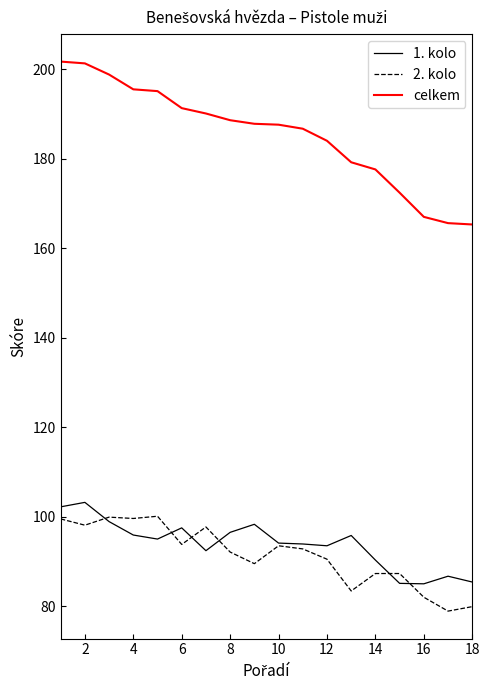

Which series has the widest spread of values?

celkem